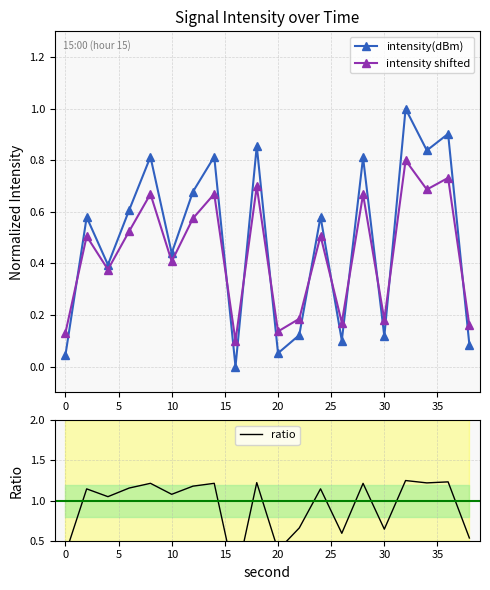

How many lines are shown in the chart?

3